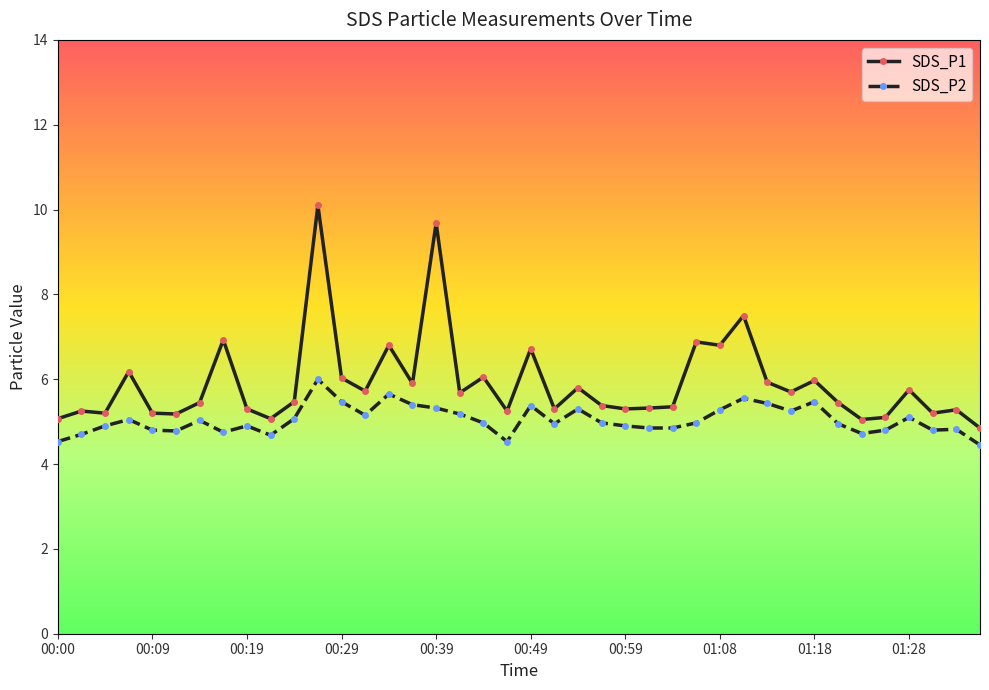

True or false: SDS_P2 and SDS_P1 cross at least once.

False